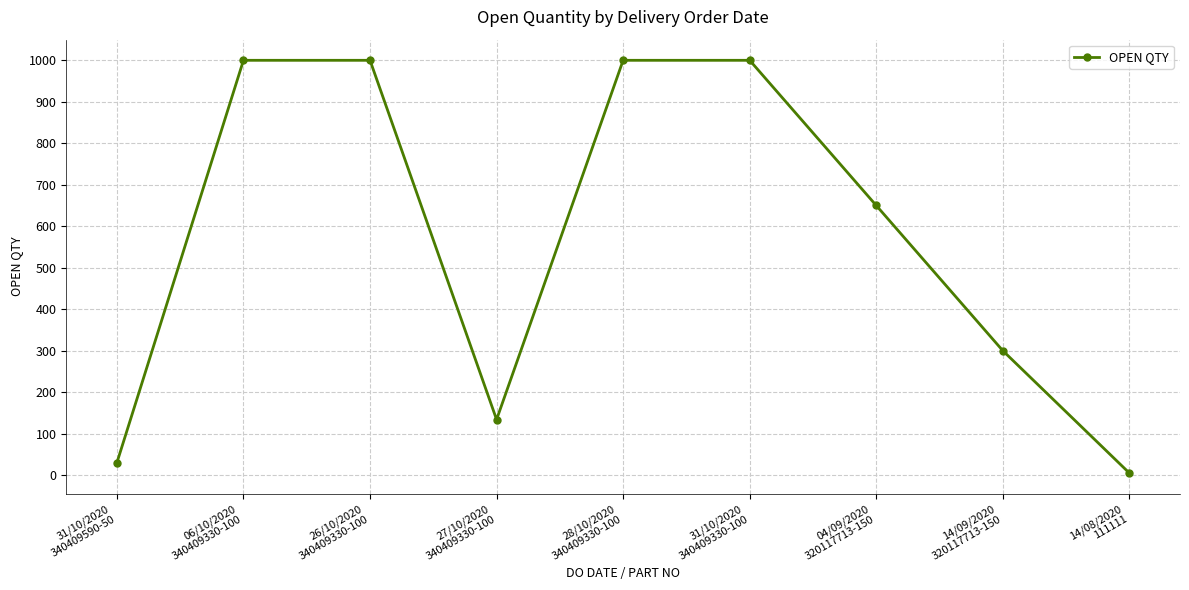

How many data points are less than 650?

4